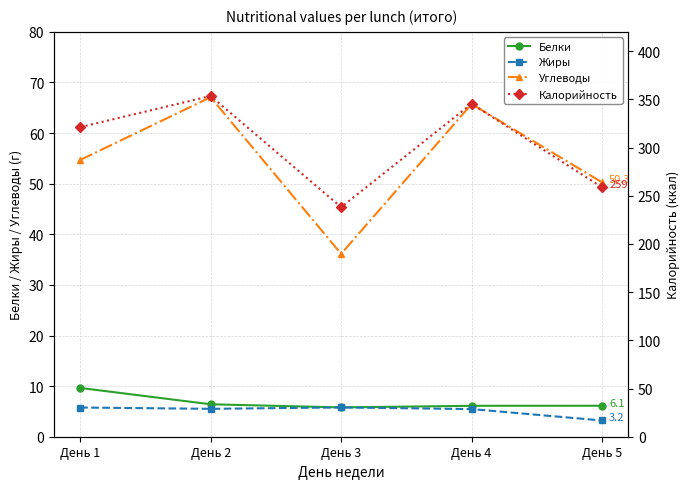

How many lines are shown in the chart?

4